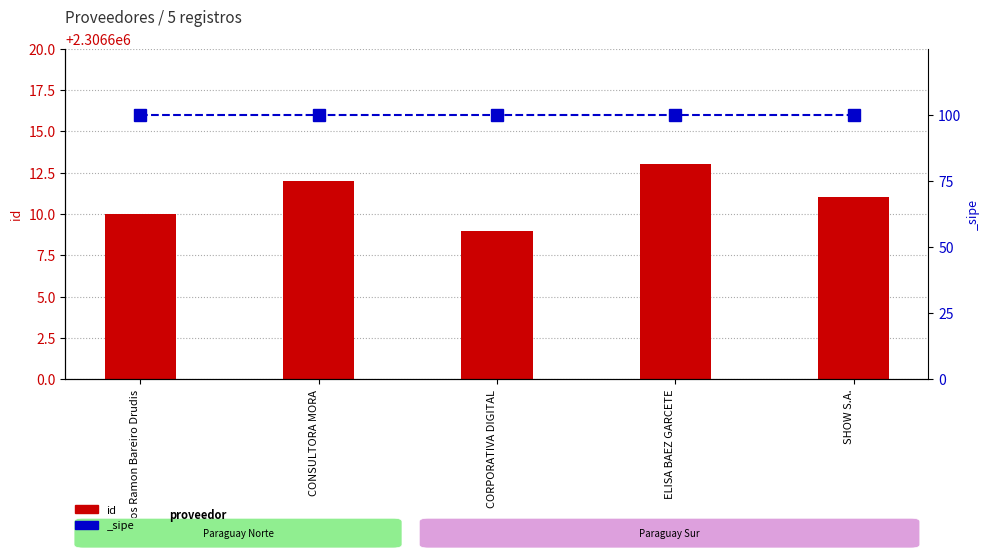

Where is the data nearest to the value 2306611?

SHOW S.A.